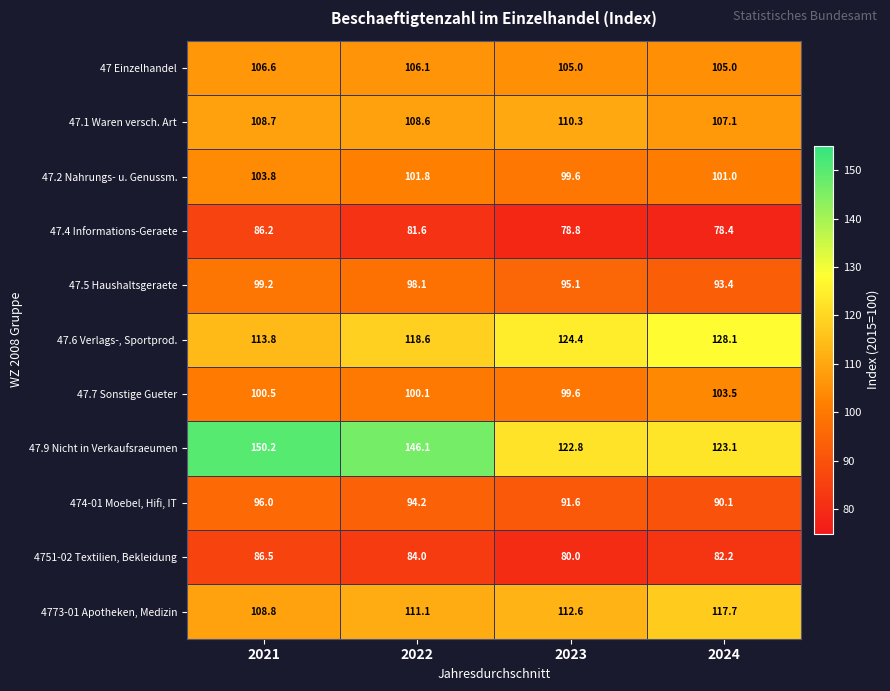

How many 474-01 Moebel, Hifi, IT values are between 91 and 96?

3